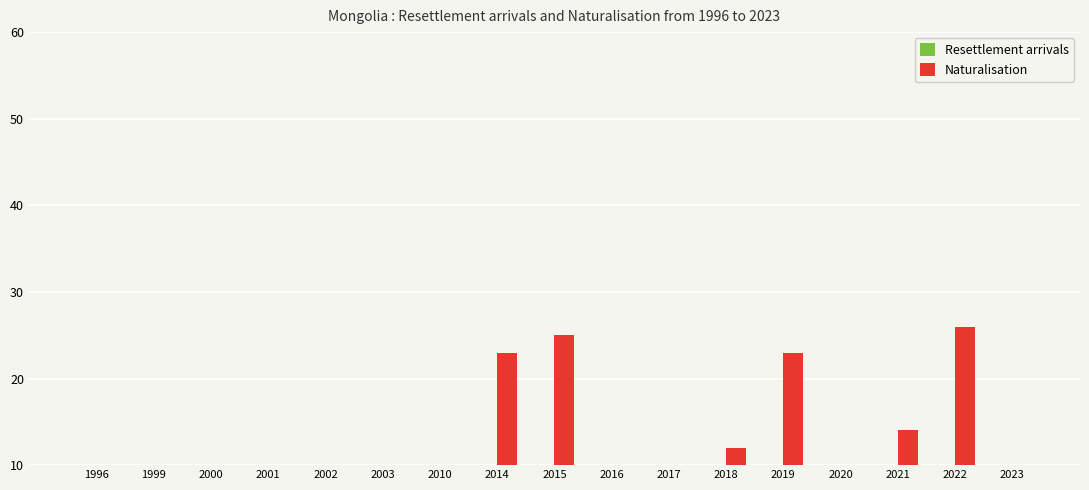

What are all the series names shown in the legend?

Resettlement arrivals, Naturalisation